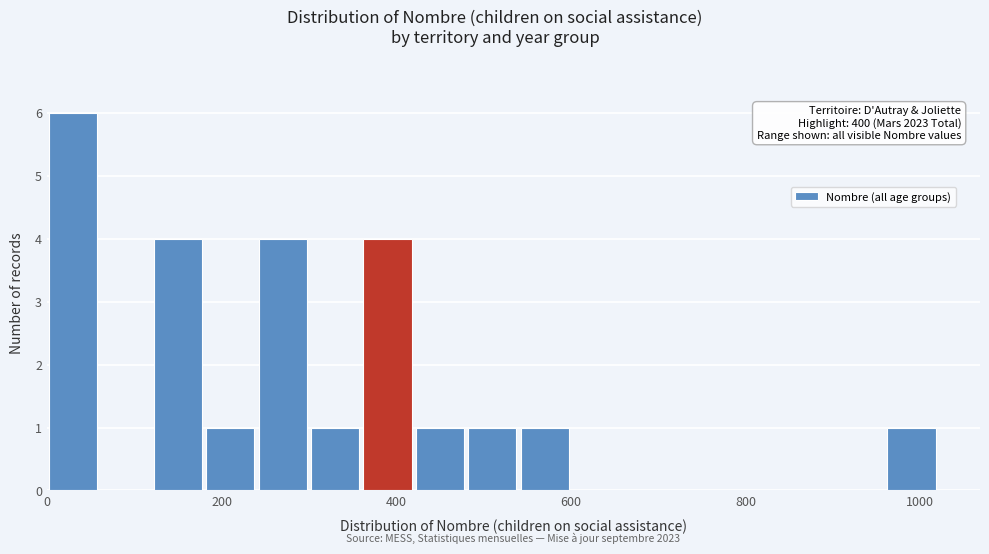

Around what value on the x-axis is the tallest bar? Give the approximate position of its centre, as read against the axis.

40